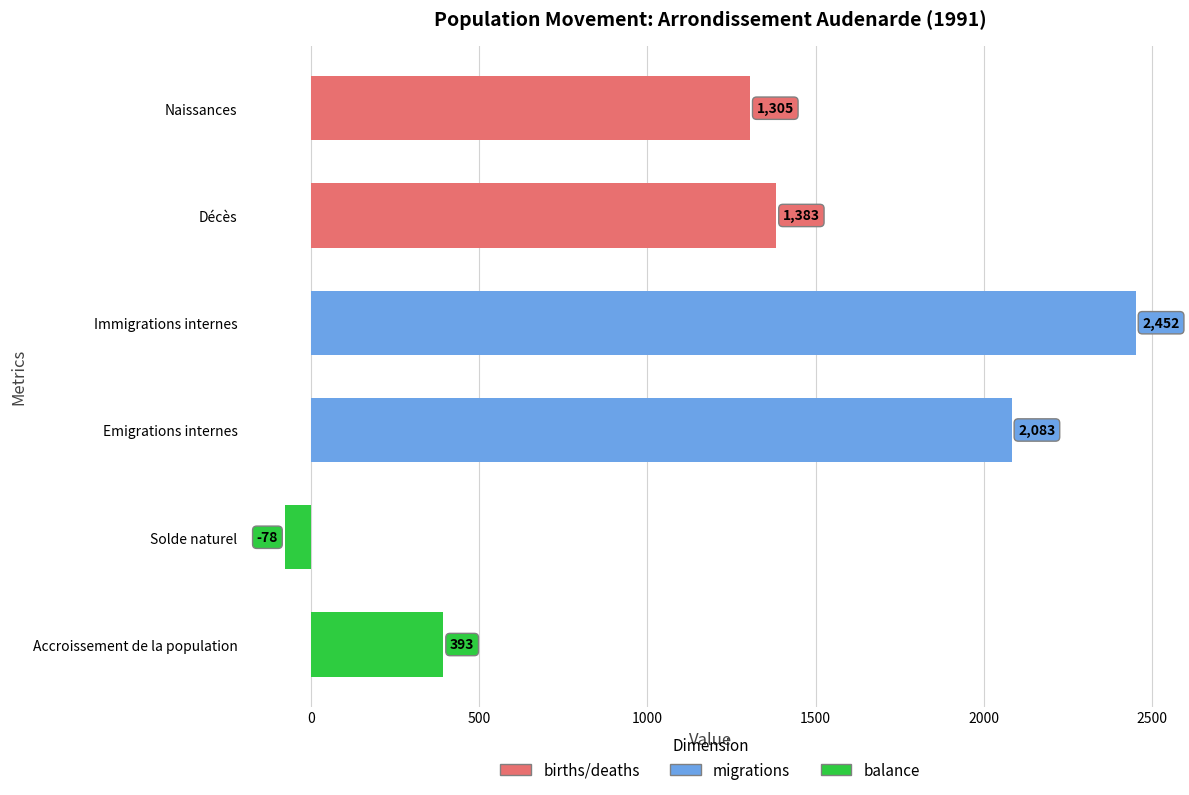

True or false: the data shows 3193 at Immigrations internes.

False